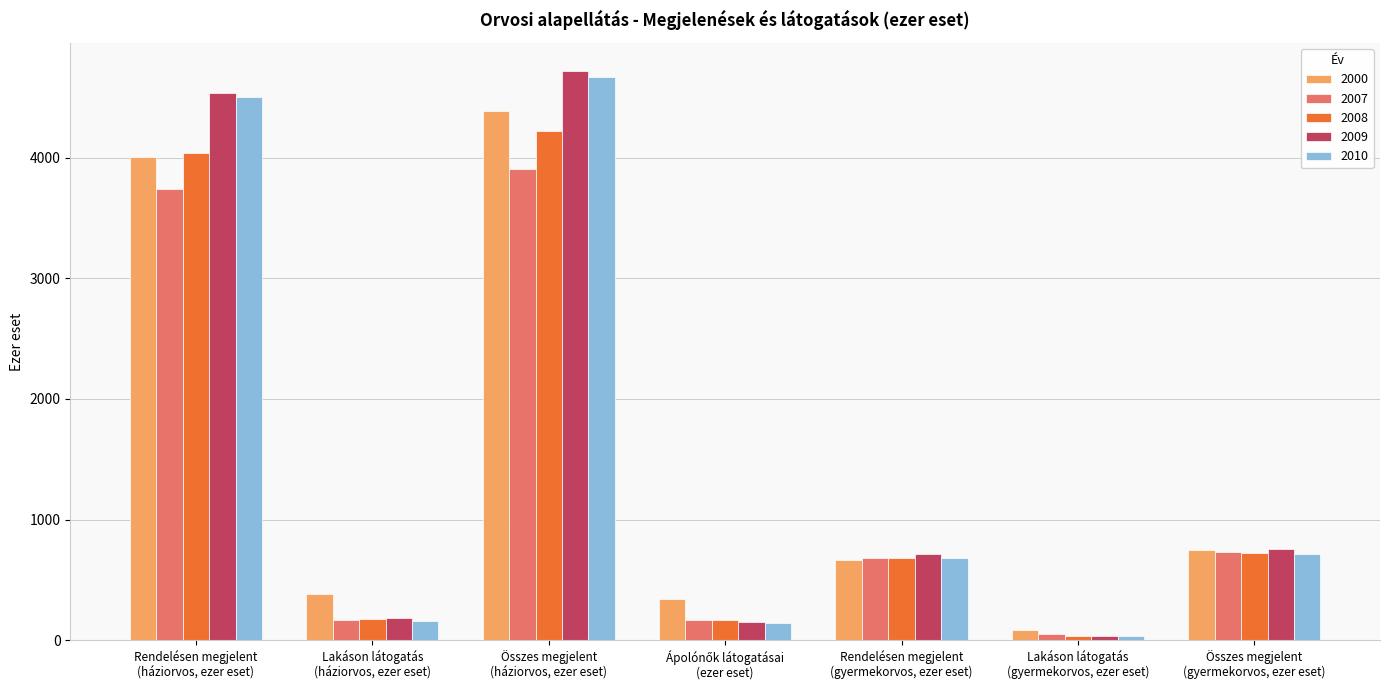

What is the highest value of the 2007 series?

3903.4